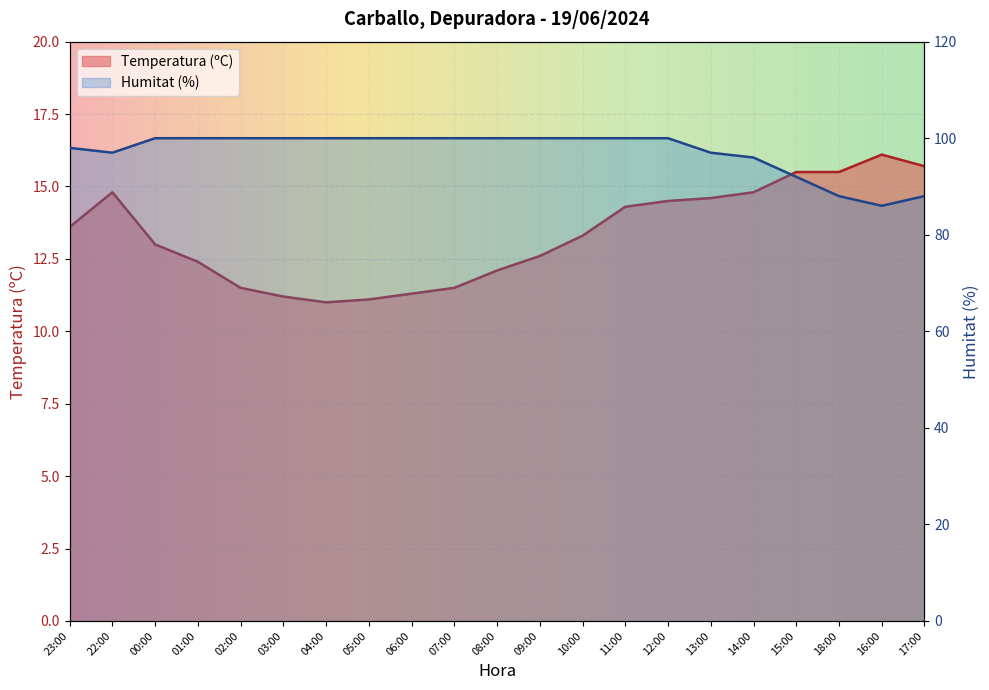

What is the smallest value displayed?

11.0